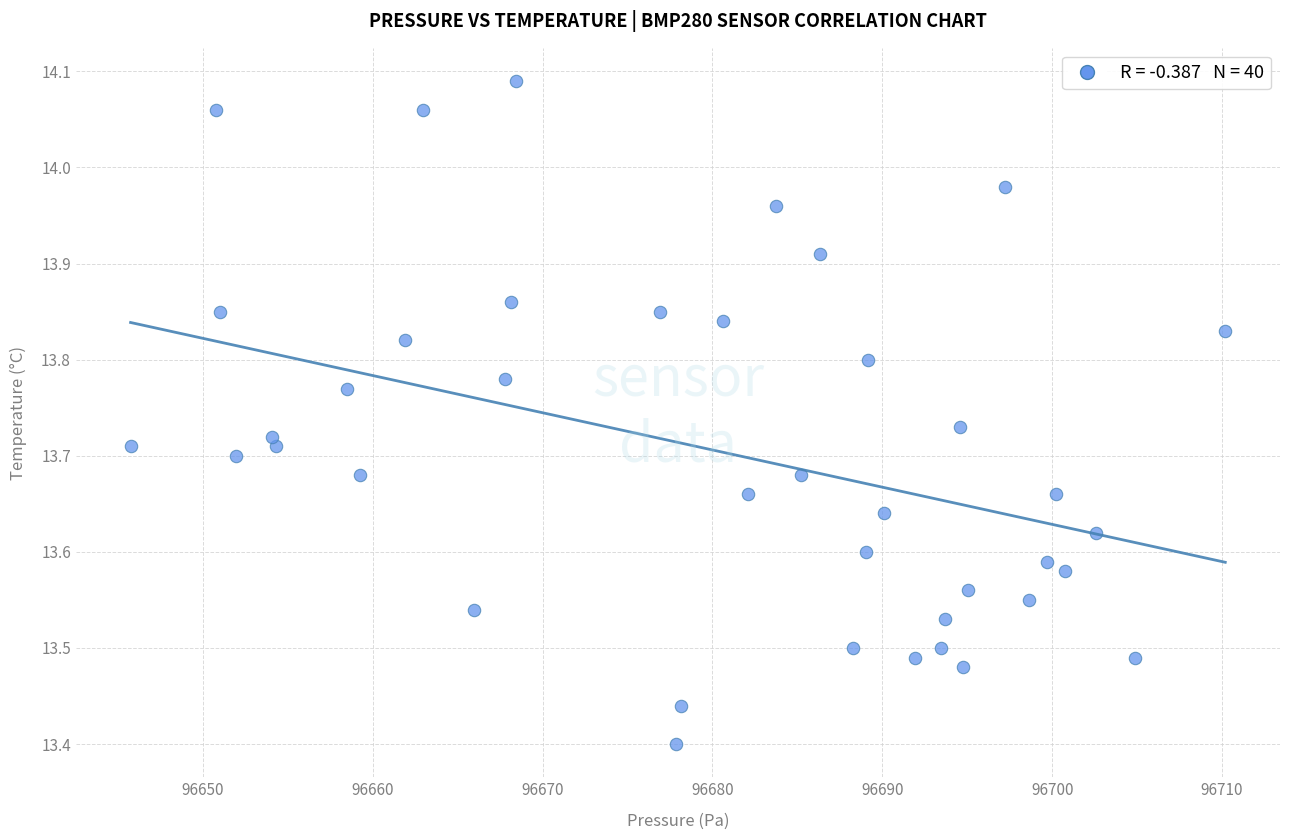

What is the range of X values (max minus min)?

64.4